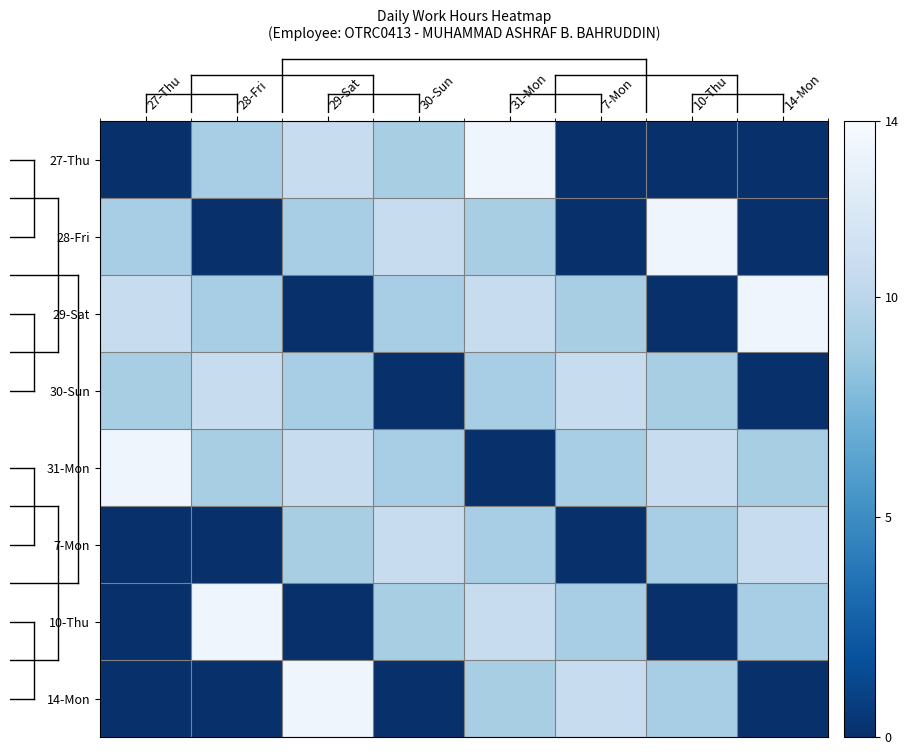

How many categories are shown in the chart?

8